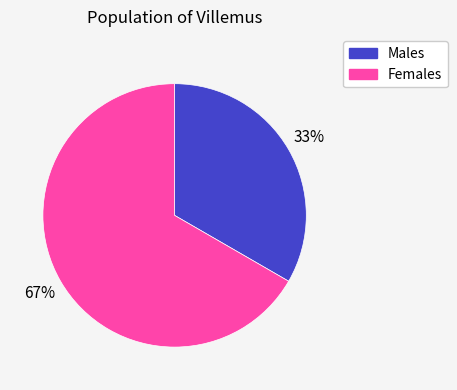

Is there any slice that represents more than half of the pie?

Yes